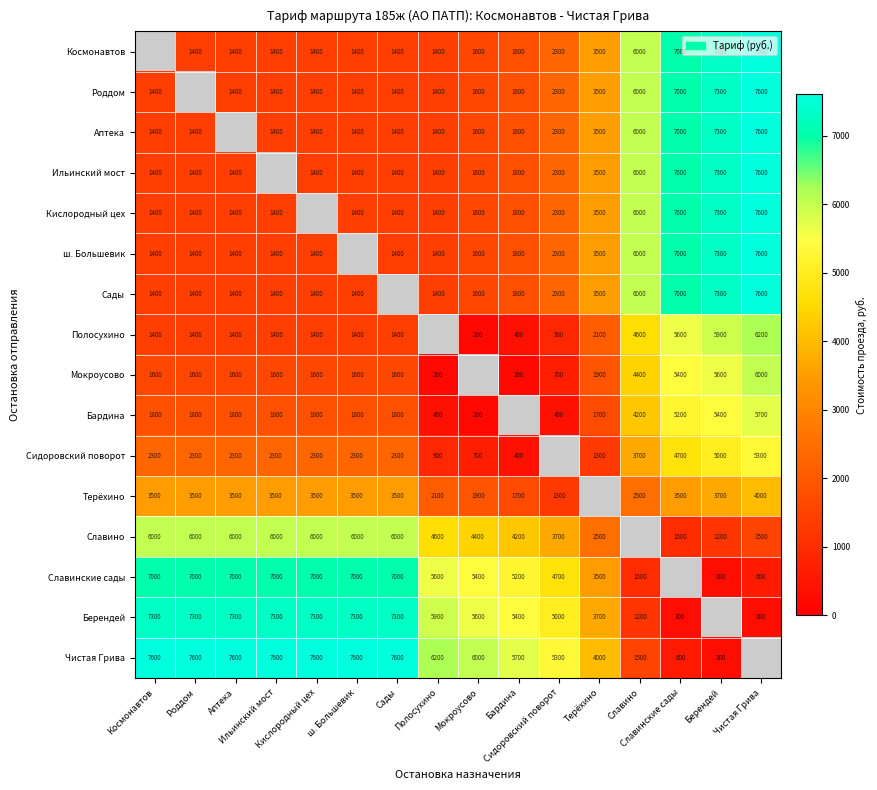

Is the value of Славинские сады at Космонавтов greater than the value of Бардина at Сады?

Yes